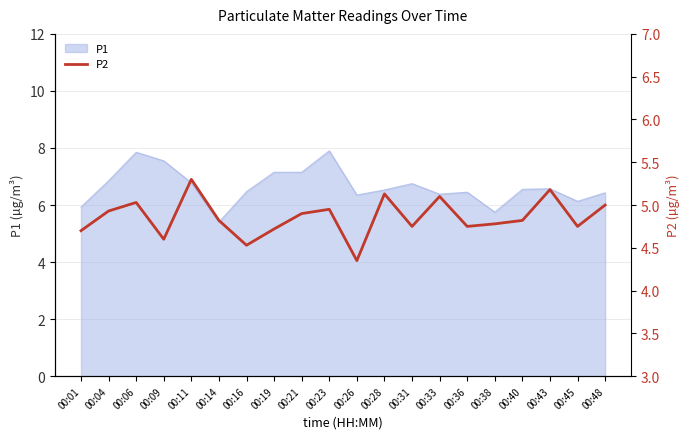

True or false: the data shows 4.8 at 00:31.

True